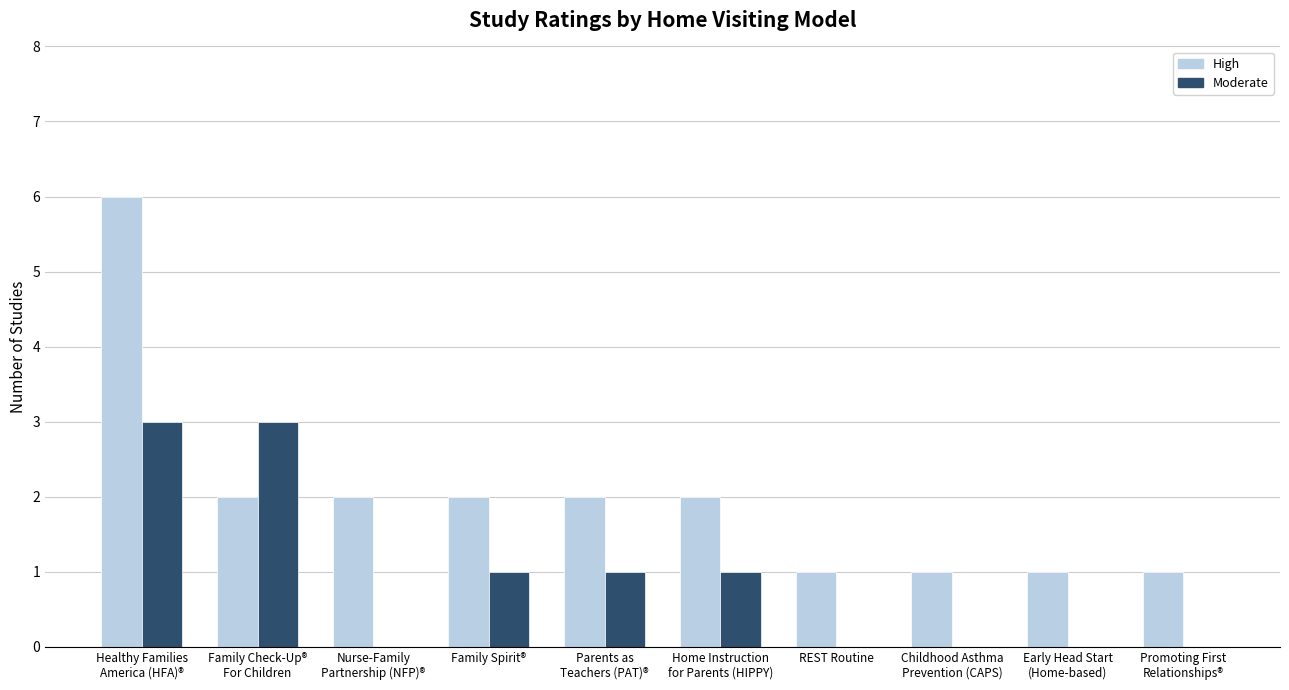

What is the total value across all series at Family Spirit®?

3